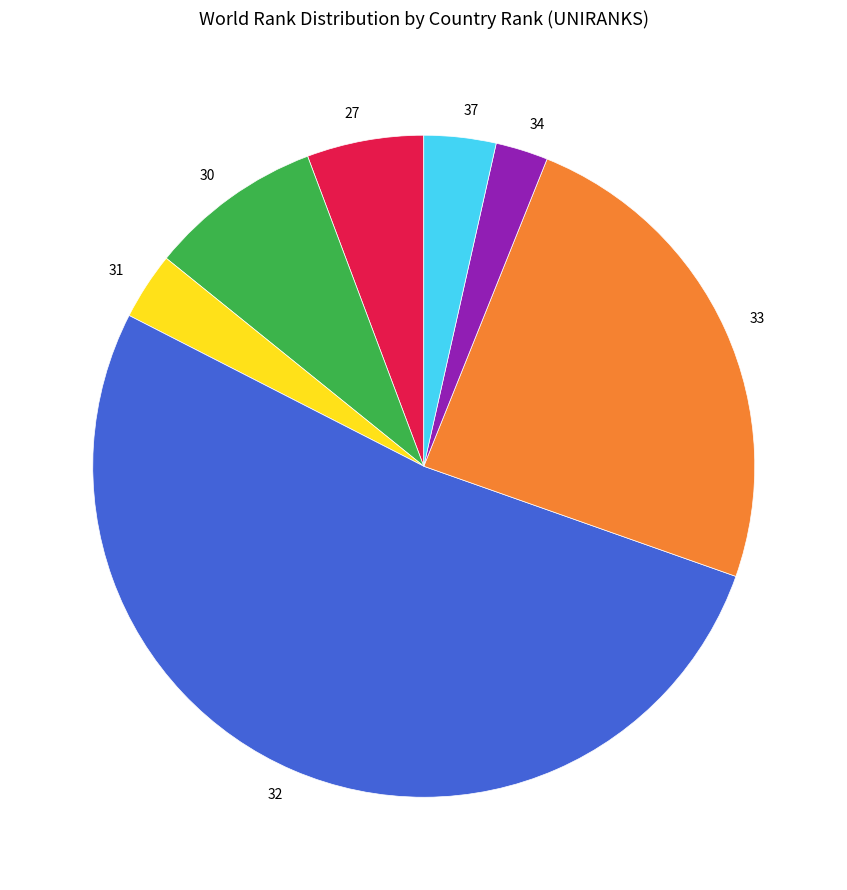

Which category accounts for the majority?

32